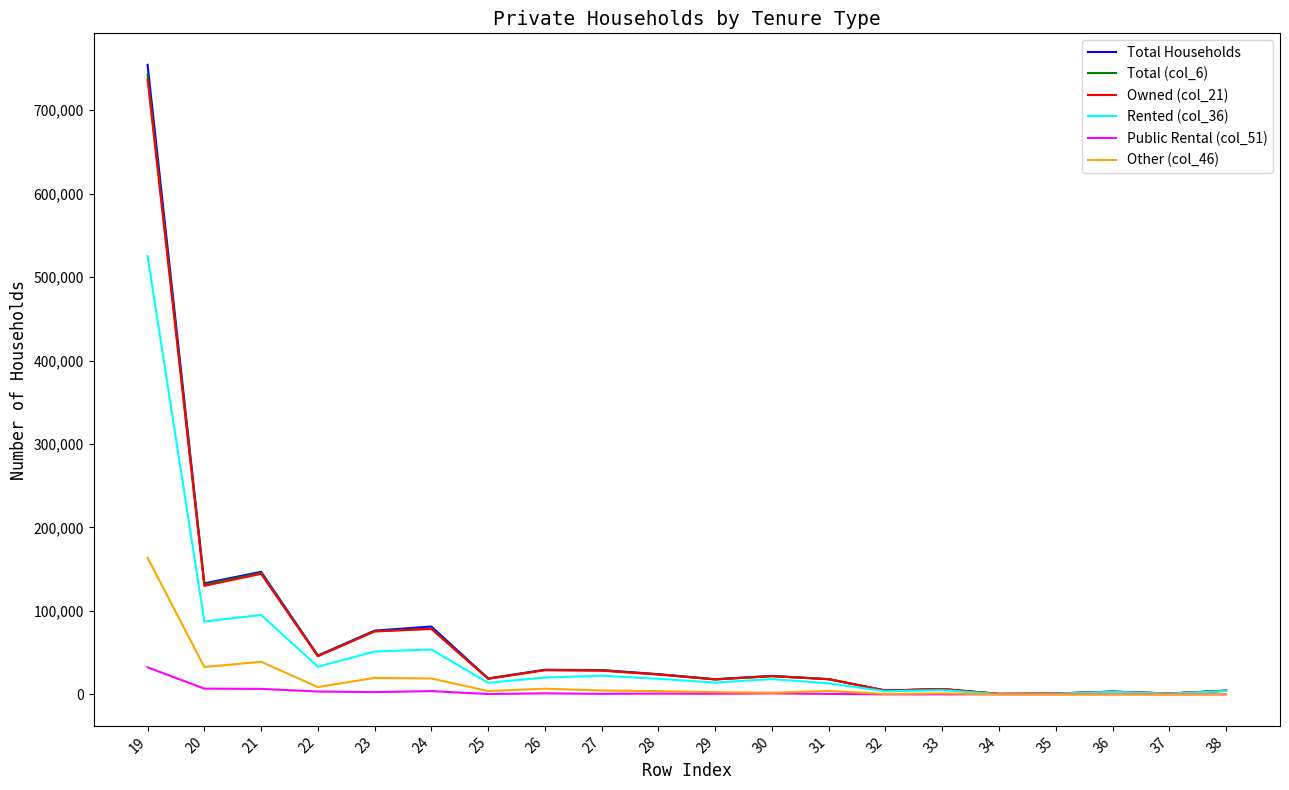

Is this an area chart (filled region under the line)?

No